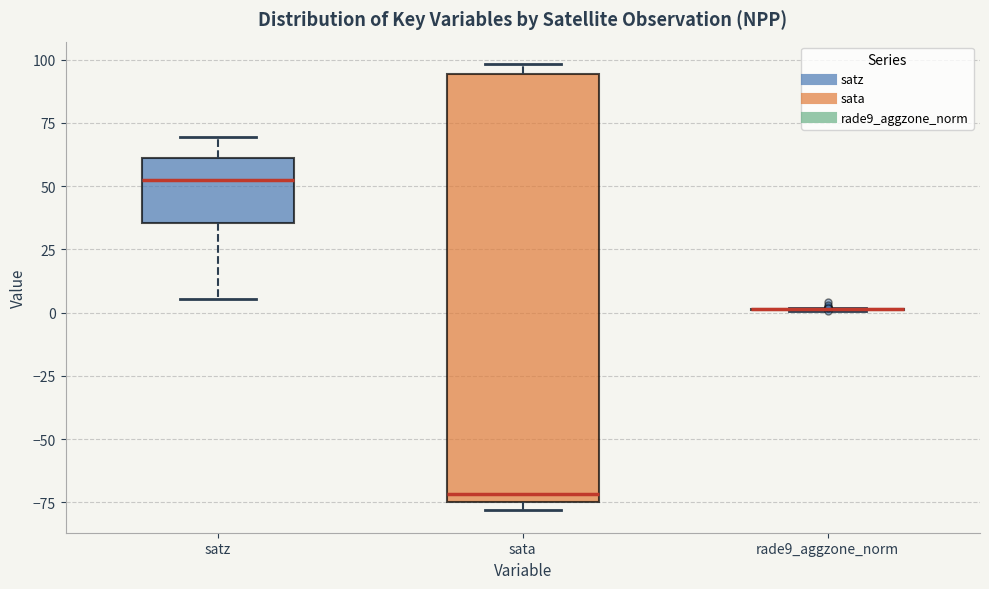

Reading left to right, transcribe this box plot: for each box, give where its median line is, the range the box spans, and where its two whiskers end, as read against the y-axis. The values are not printed on the chart, so give them approximately, as read against the axis.

satz: median 50, box 35 to 60, whiskers 5 to 70
sata: median -70, box -75 to 95, whiskers -80 to 100
rade9_aggzone_norm: box collapsed to a line at 0, whiskers 0 to 0